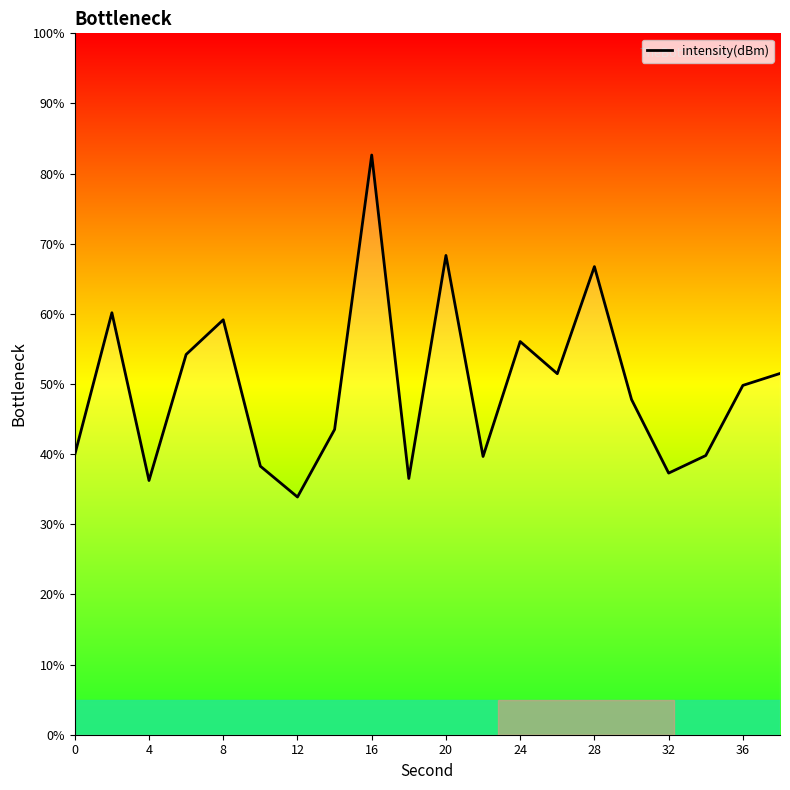

What is the difference between the maximum and minimum values?

48.8